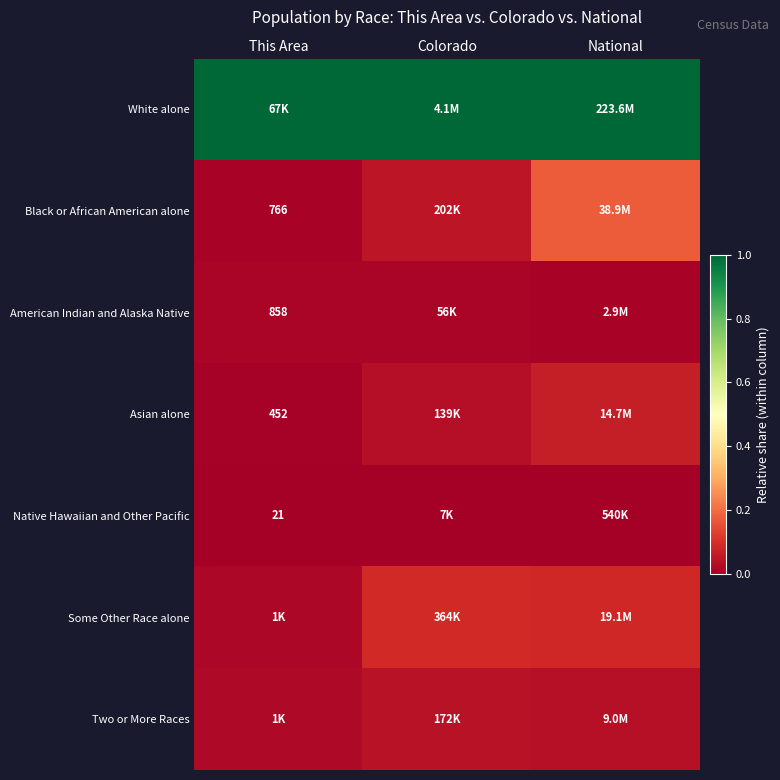

Rank the series by their maximum value, from lowest to highest.

Native Hawaiian and Other Pacific, American Indian and Alaska Native, Two or More Races, Asian alone, Some Other Race alone, Black or African American alone, White alone